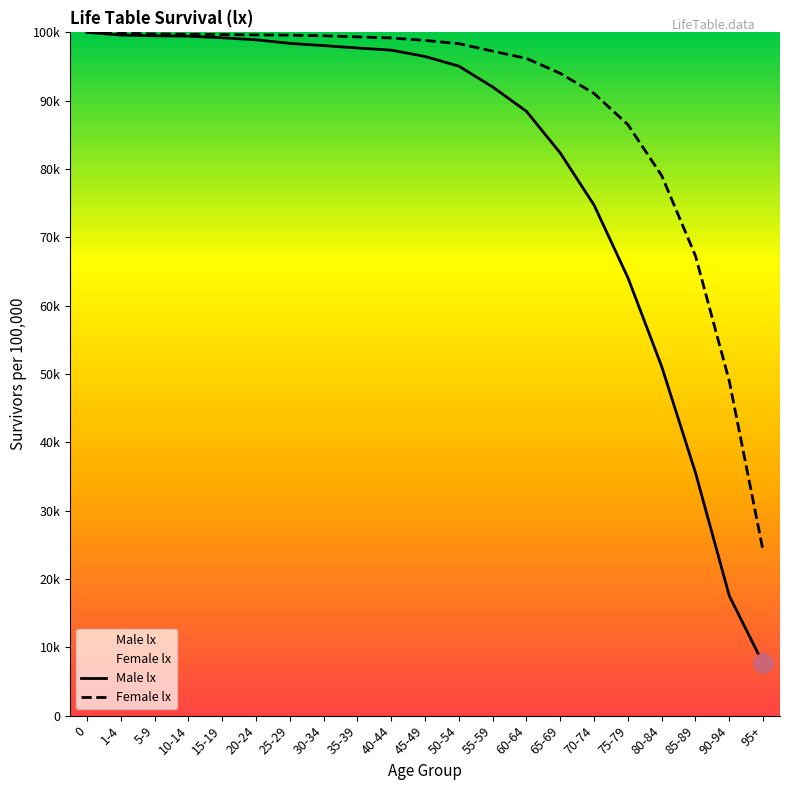

How many lines are shown in the chart?

2